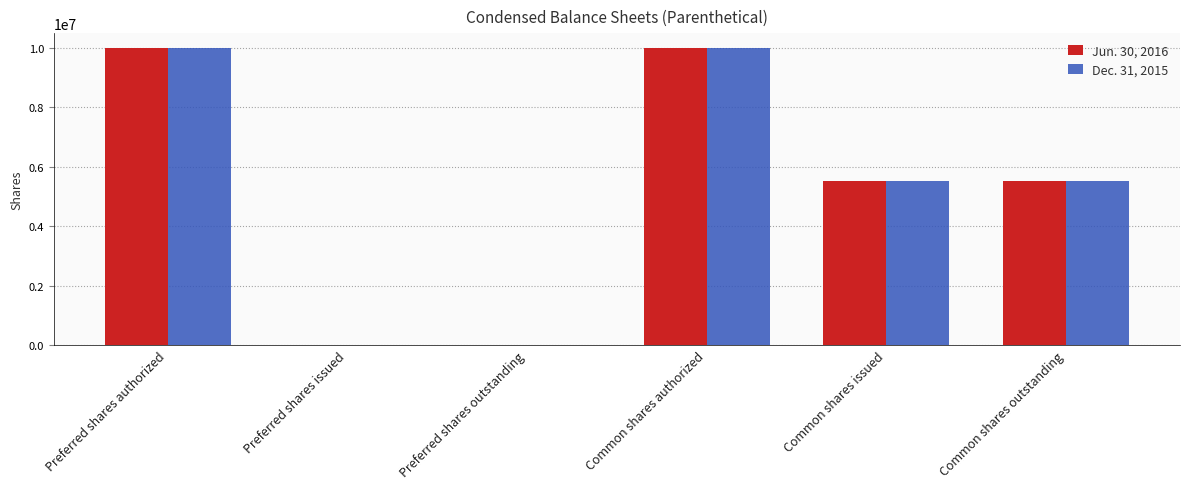

What is the highest value of the Dec. 31, 2015 series?

10000000